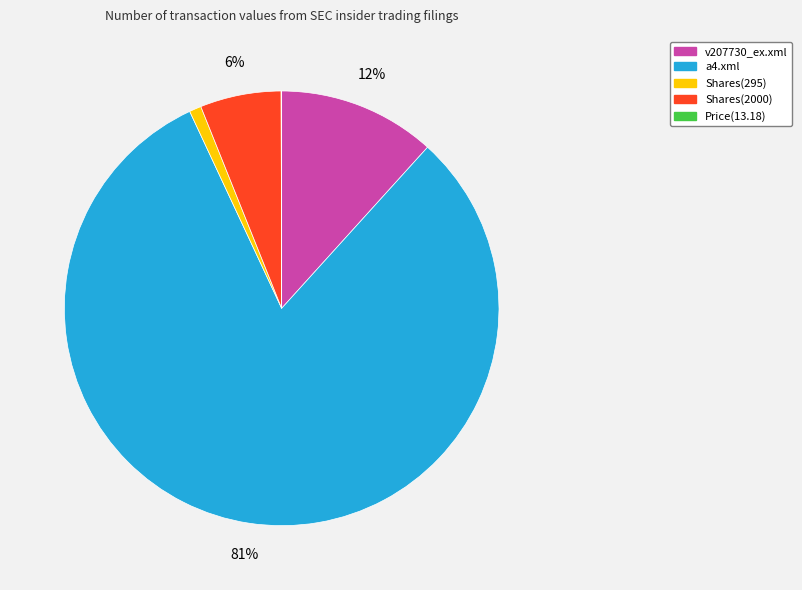

Does any single category account for the majority?

Yes